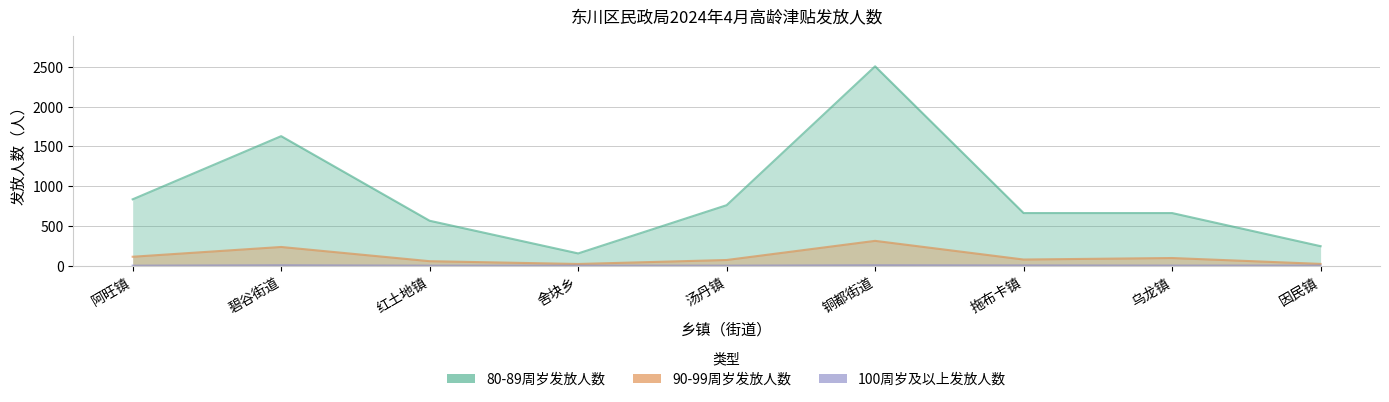

In 80-89周岁发放人数, how many points are lower than both neighbors (excluding endpoints)?

1